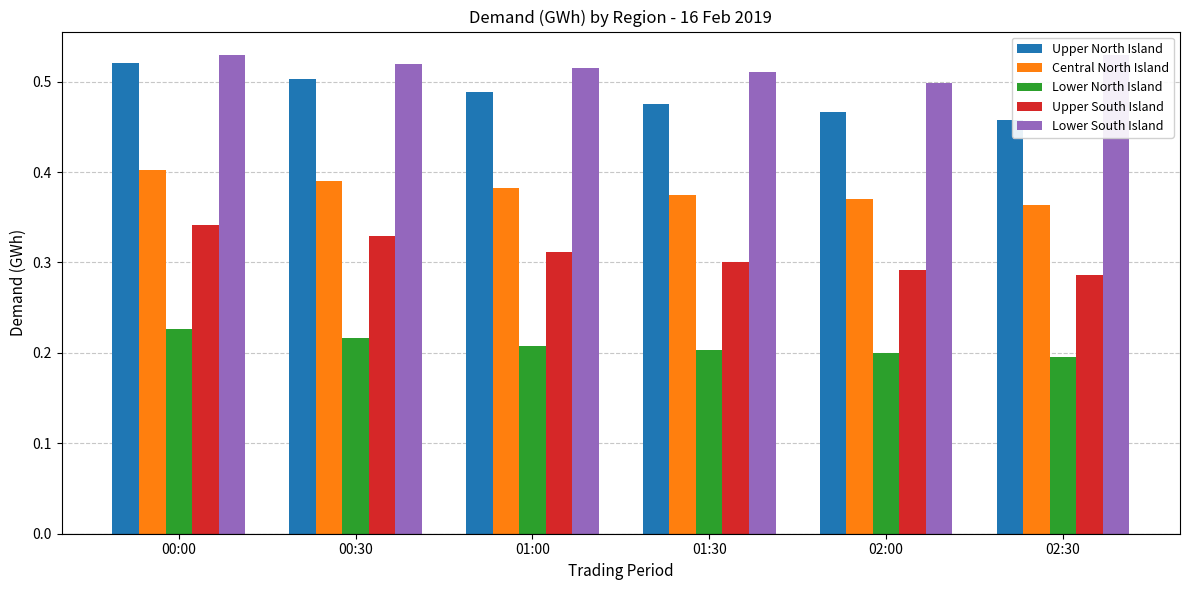

What is the difference between the highest and lowest values at 02:00?

0.3